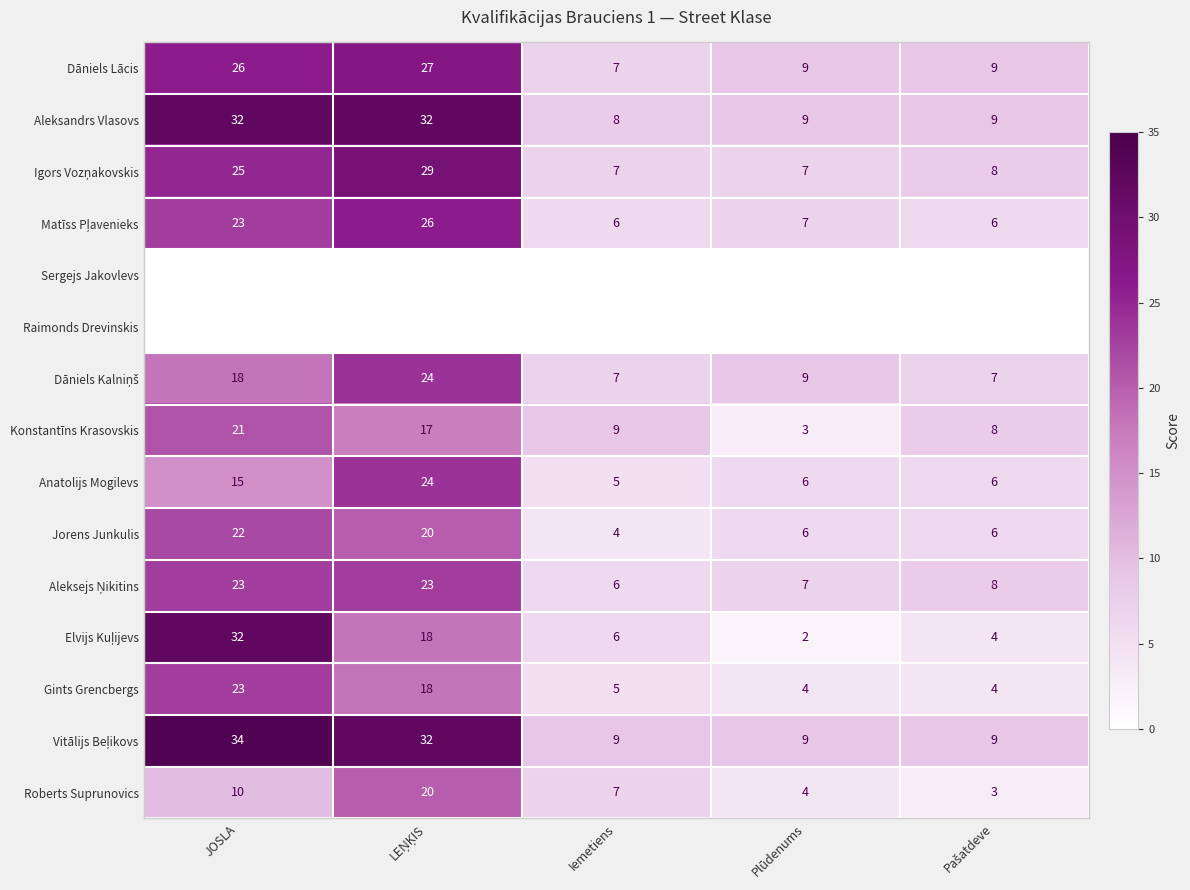

At which label does Aleksandrs Vlasovs reach its minimum?

Iemetiens